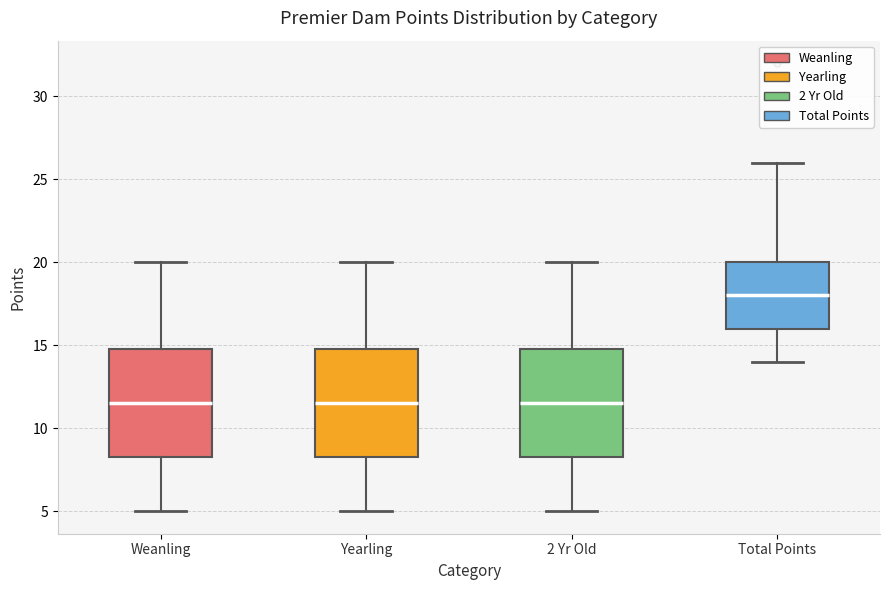

Where does the lower whisker of the box for Yearling end on the y-axis? The values are not printed on the chart, so give them approximately, as read against the axis.

5.0